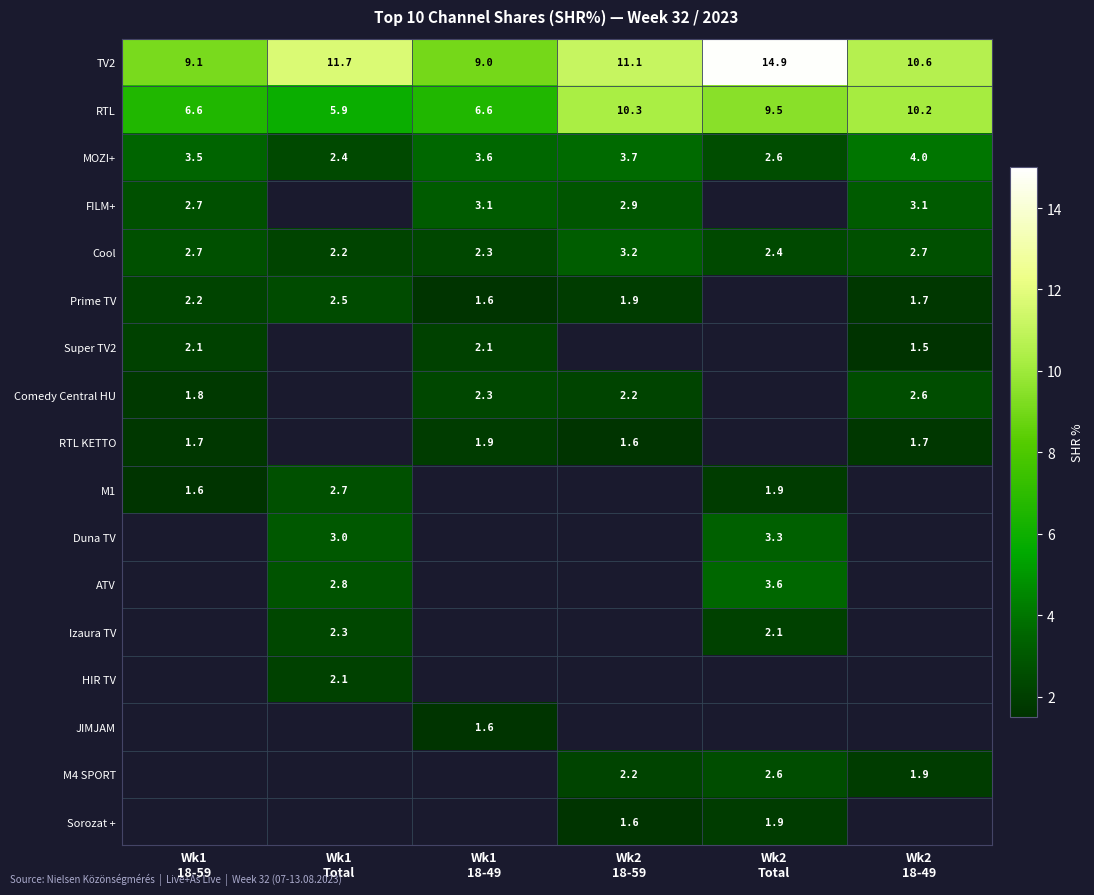

What is the difference between the maximum and minimum values in the MOZI+ series?

1.6